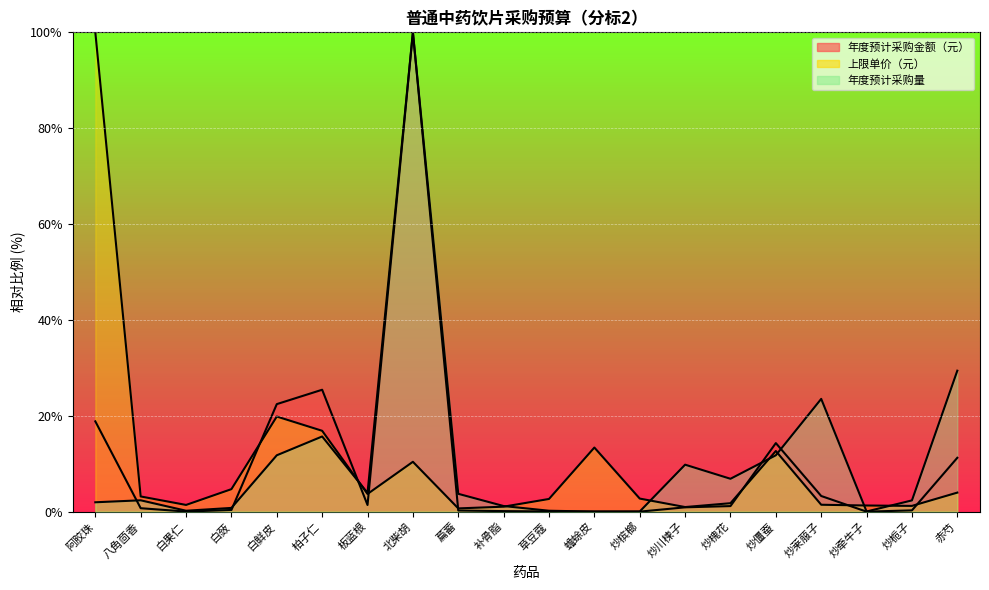

What is the label of the 11th point from the left?

草豆蔻